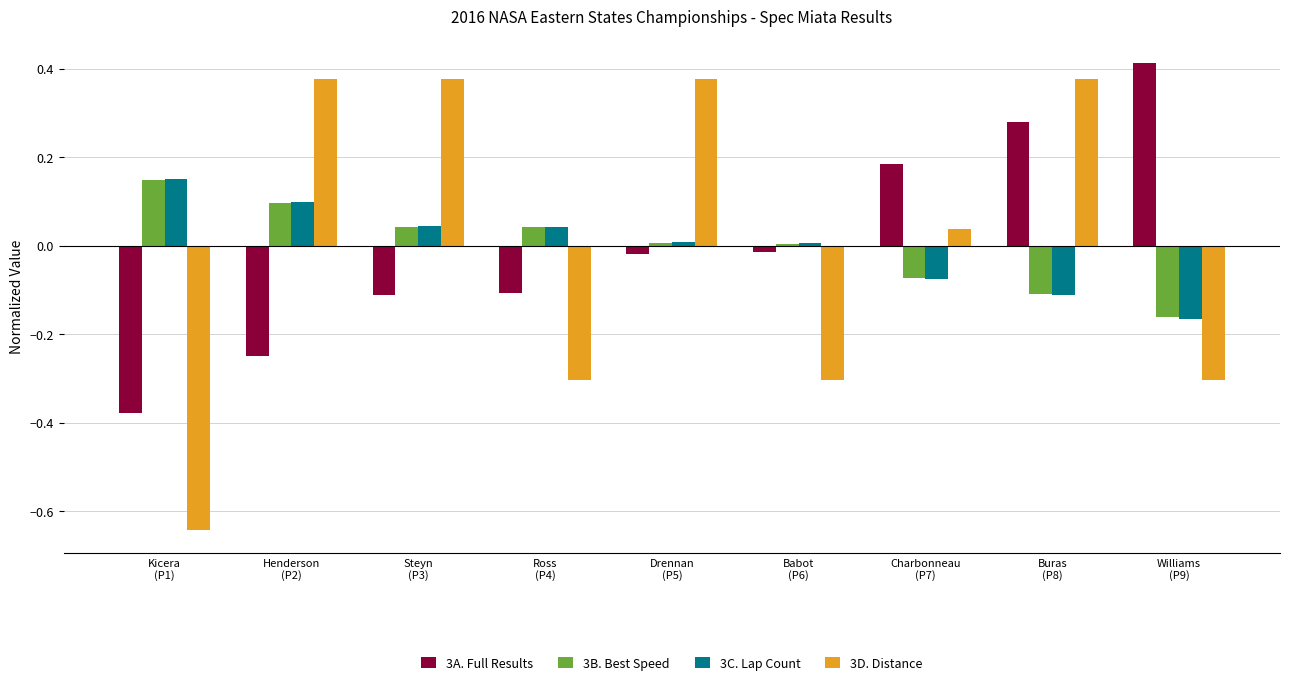

At which category is the sum across all series the highest?

Buras
(P8)